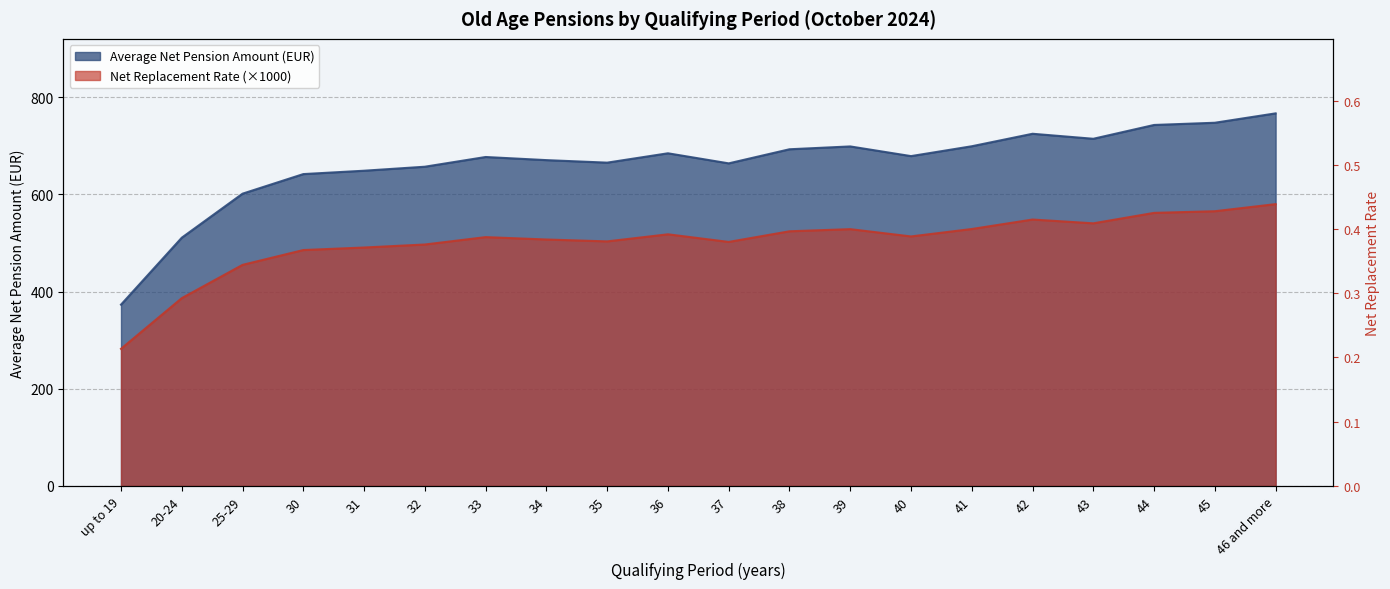

True or false: Average Net Pension Amount and Net Replacement Rate (scaled) cross at least once.

False